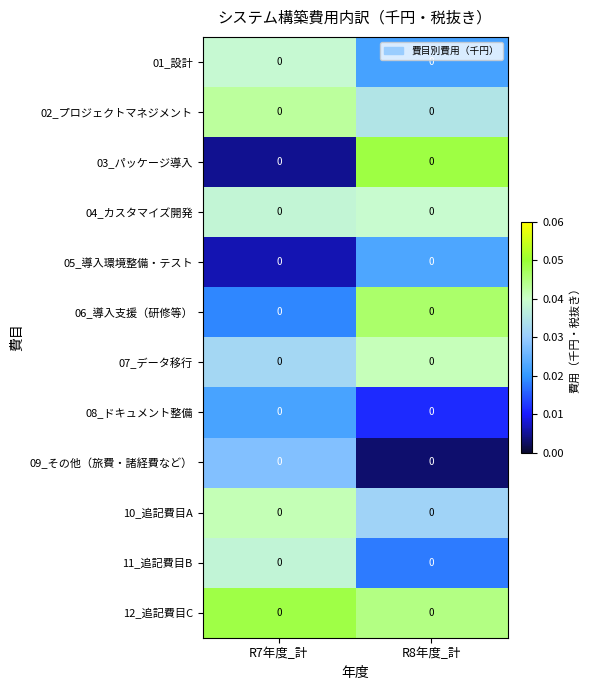

At which category does the chart reach its minimum across all series?

R8年度_計